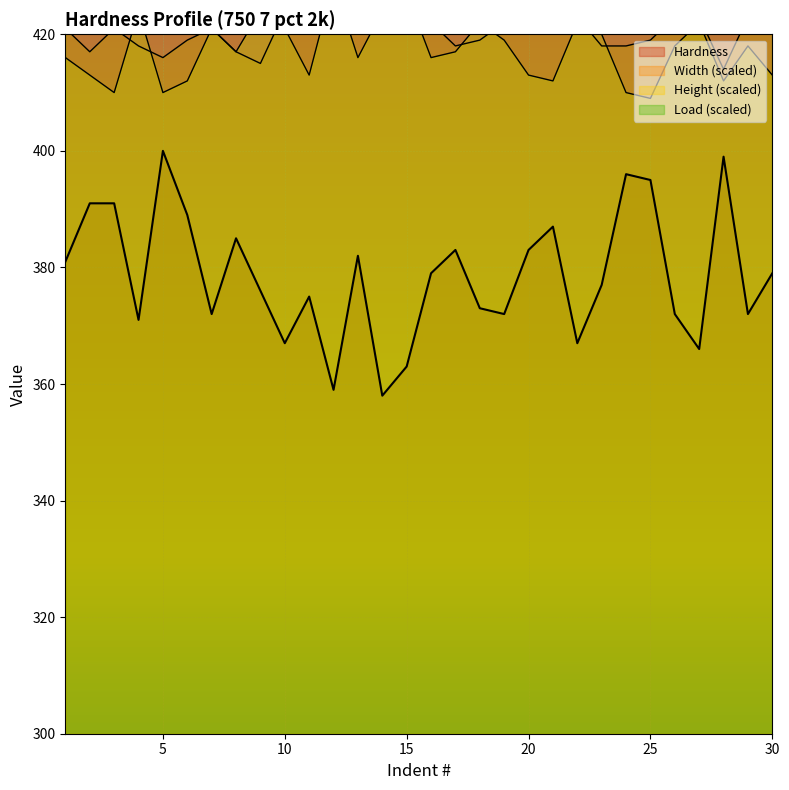

At which category does Width reach its first local valley?

2